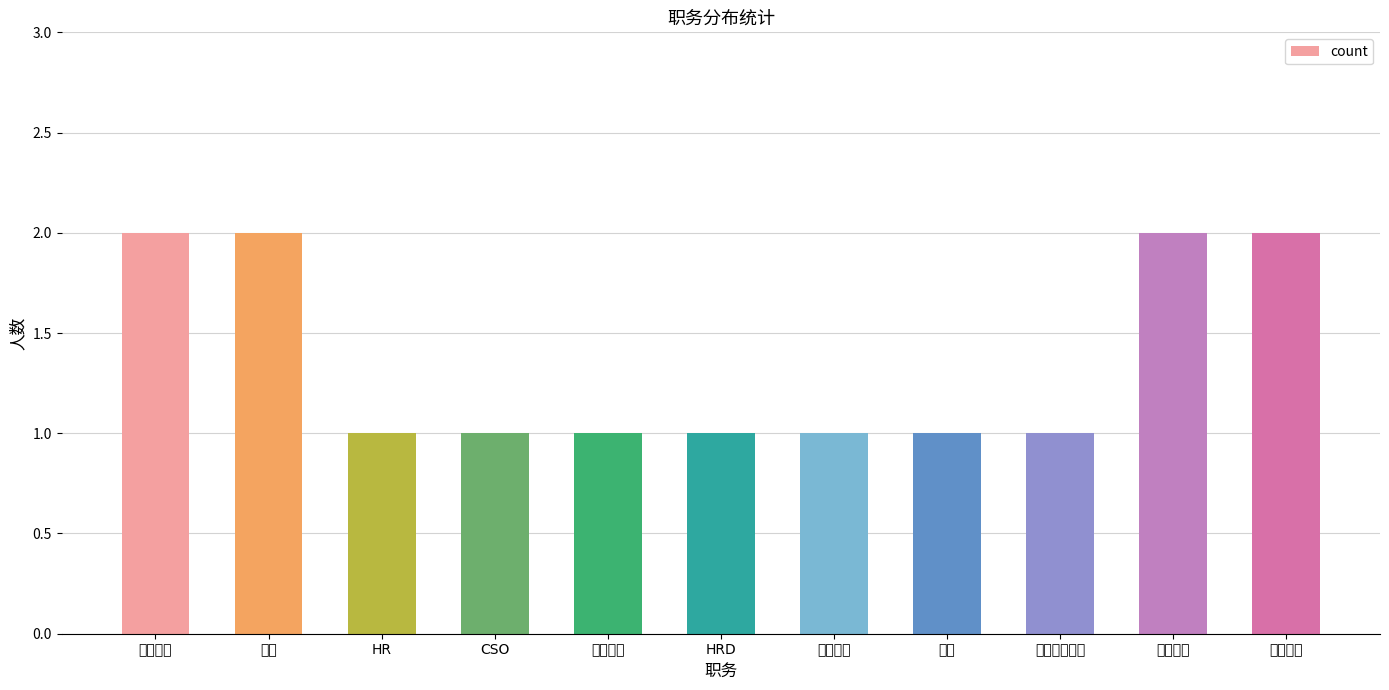

What value does the data have at 人事专员?

1